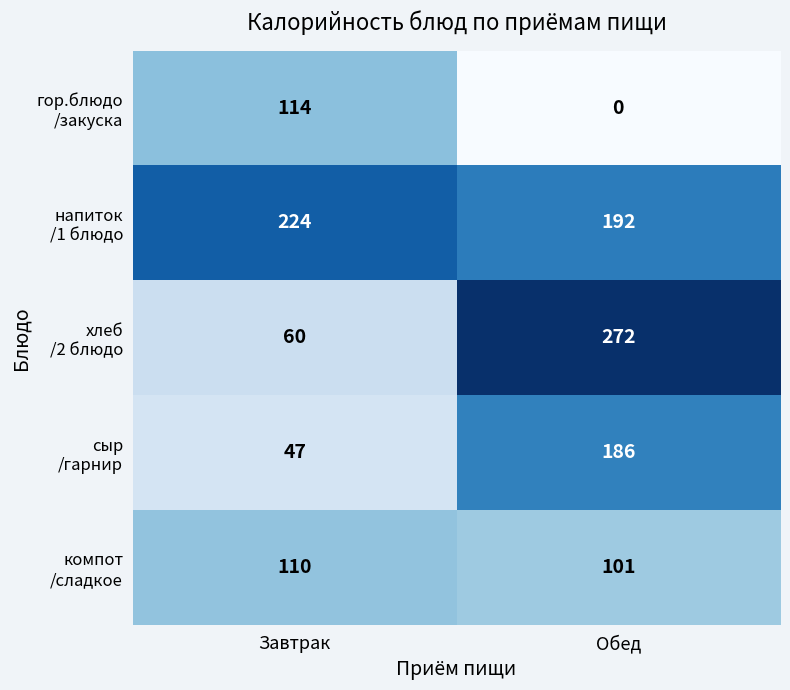

What is the spread (max minus min) of values at Завтрак?

177